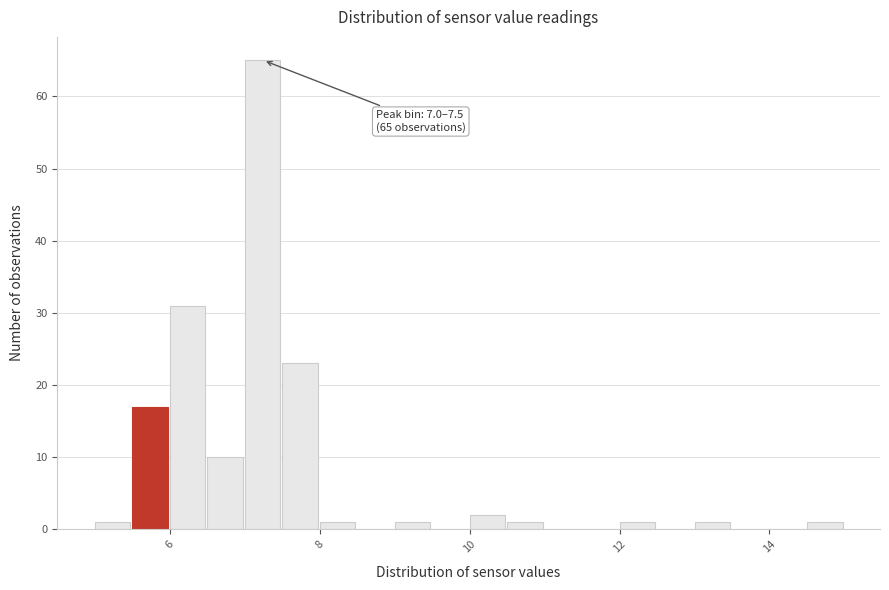

Read against the x-axis, roughly where is the centre of the tallest bar?

7.2